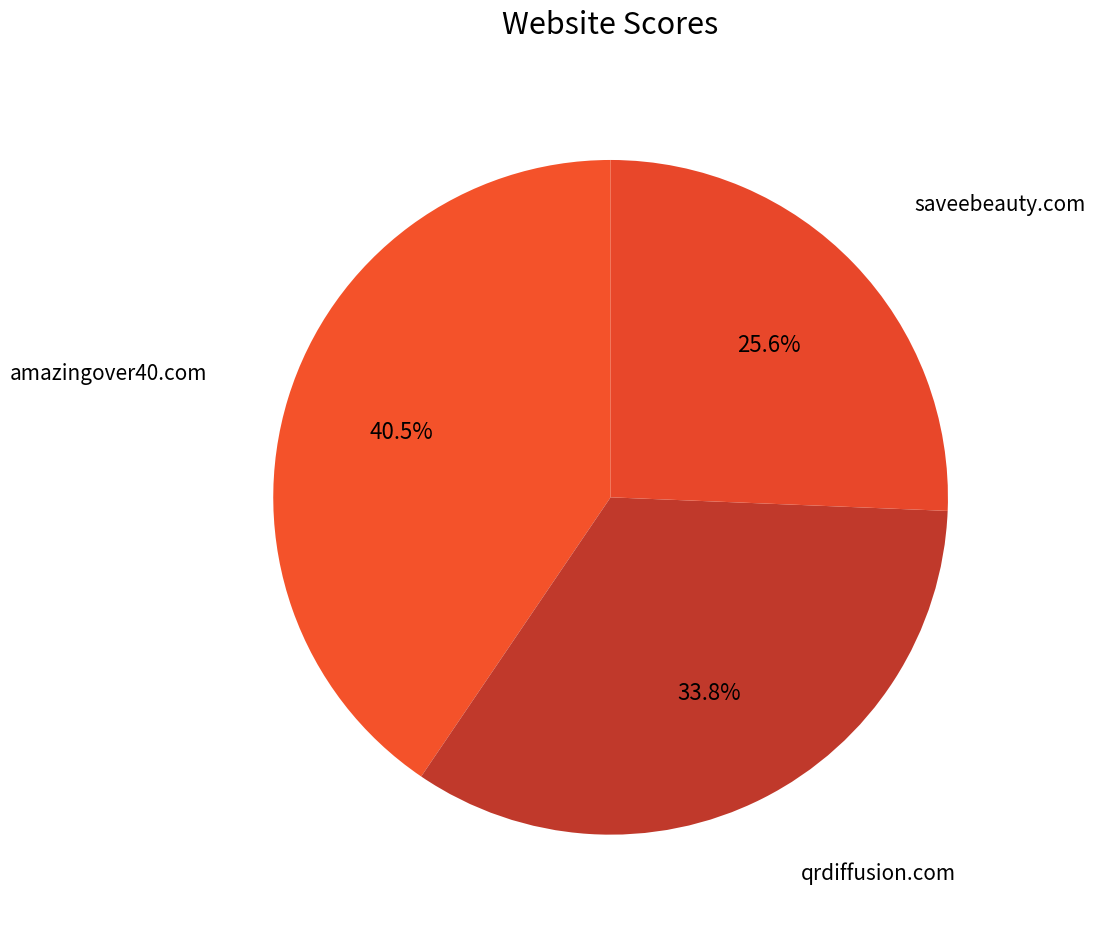

What is the smallest slice in the pie chart?

saveebeauty.com